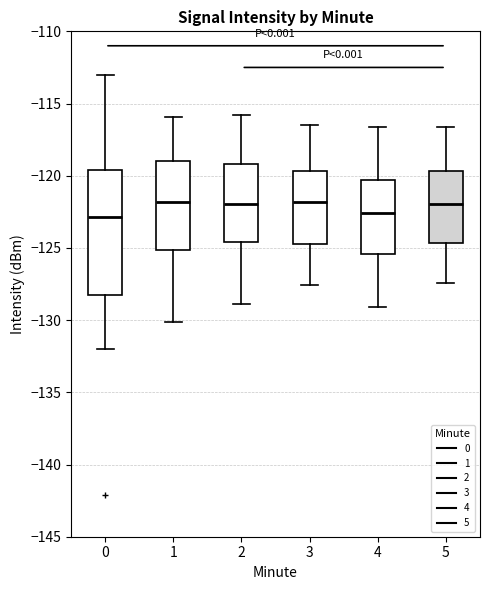

Reading left to right, read every box against the y-axis: the position of its median line, the range the box covers, and the ends of its whiskers. The values are not printed on the chart, so give them approximately, as read against the axis.

0: median -123.0, box -128.0 to -119.5, whiskers -132.0 to -113.0
1: median -122.0, box -125.0 to -119.0, whiskers -130.0 to -116.0
2: median -122.0, box -124.5 to -119.0, whiskers -129.0 to -116.0
3: median -122.0, box -124.5 to -119.5, whiskers -127.5 to -116.5
4: median -122.5, box -125.5 to -120.5, whiskers -129.0 to -116.5
5: median -122.0, box -124.5 to -119.5, whiskers -127.5 to -116.5